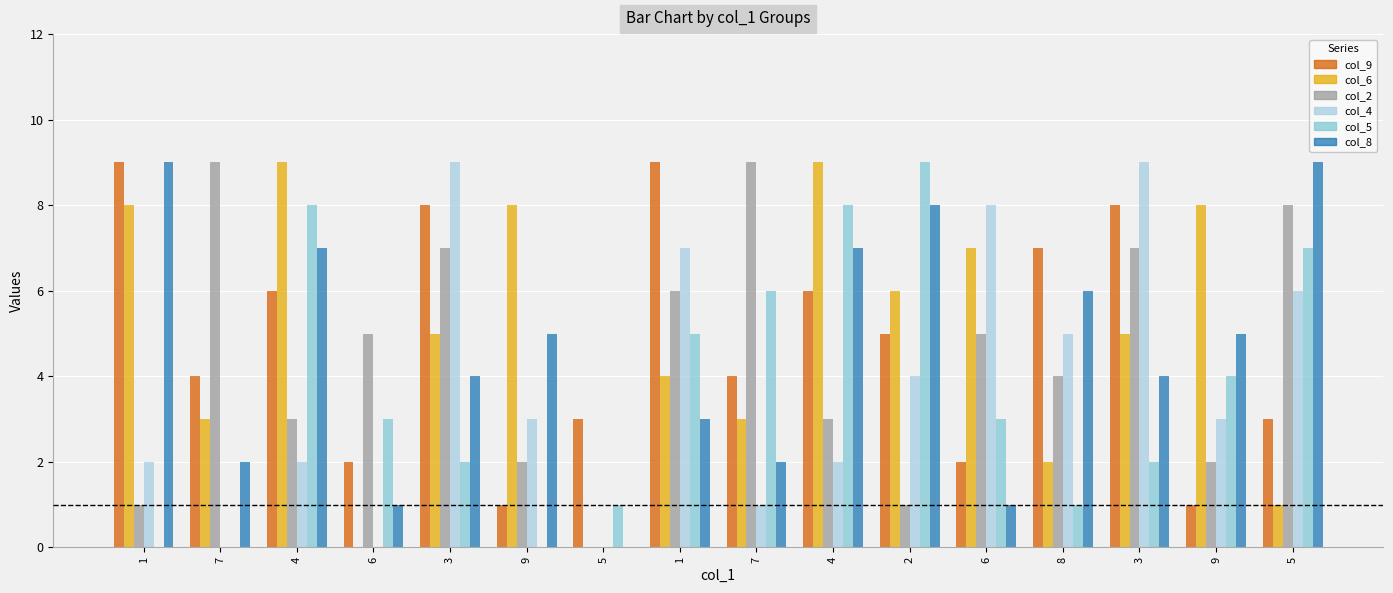

Are the bars grouped side by side (vs. stacked)?

Yes